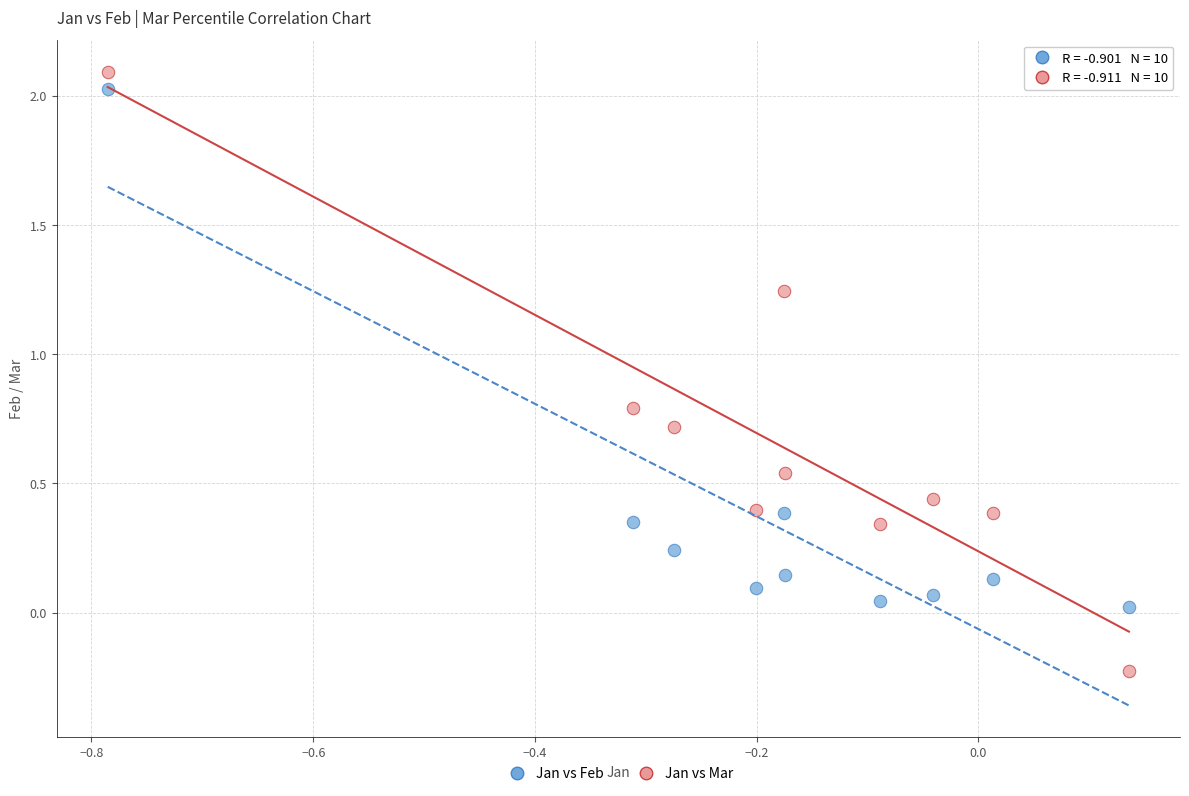

Across all data points, what is the range of X values (max minus min)?

0.9